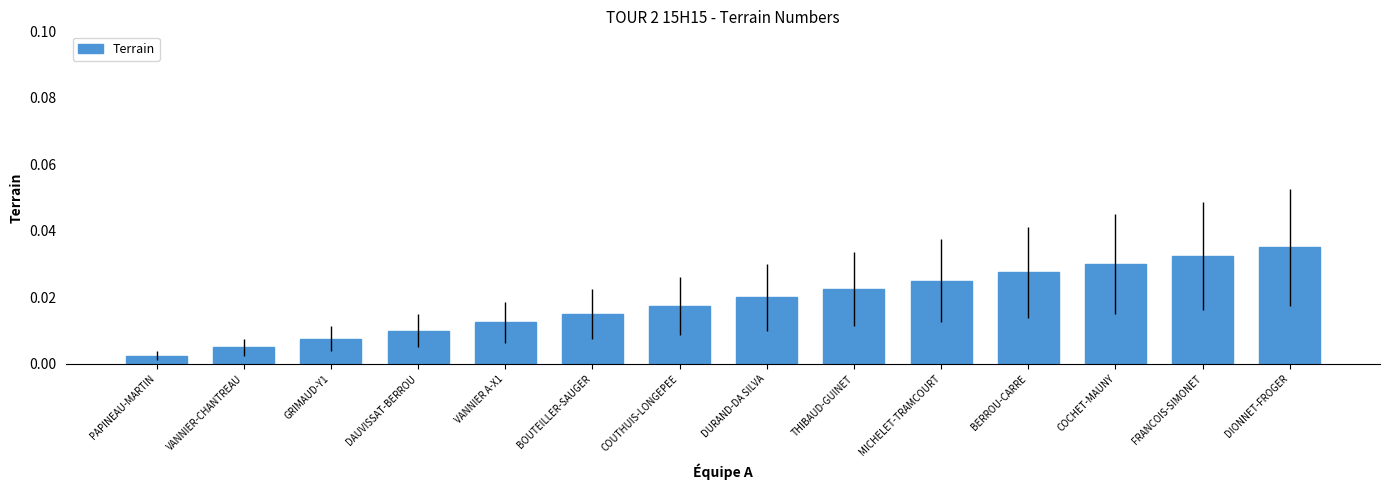

What is the sum of all values?

0.3